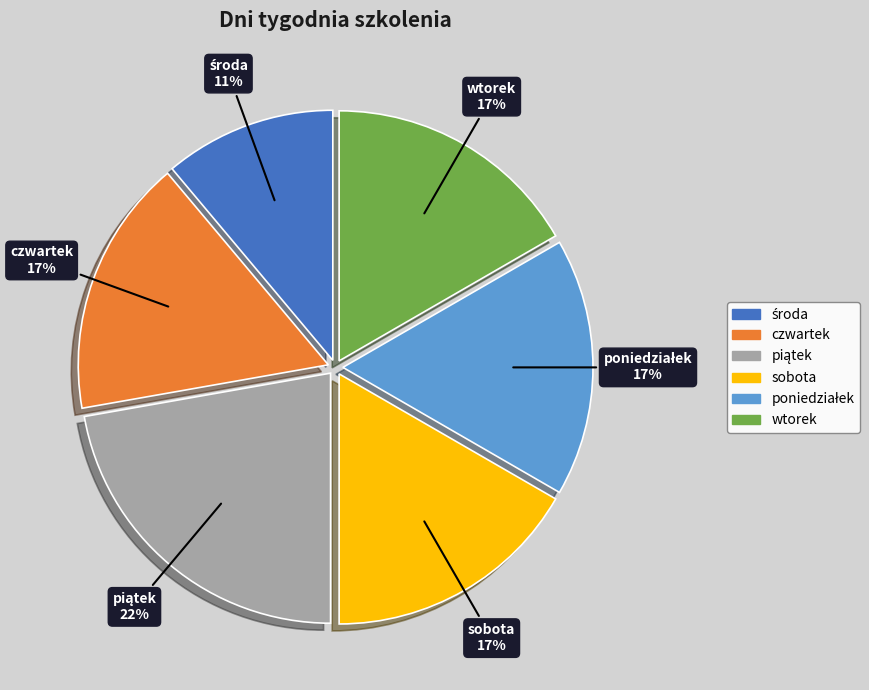

True or false: wtorek accounts for 17% of the total.

True